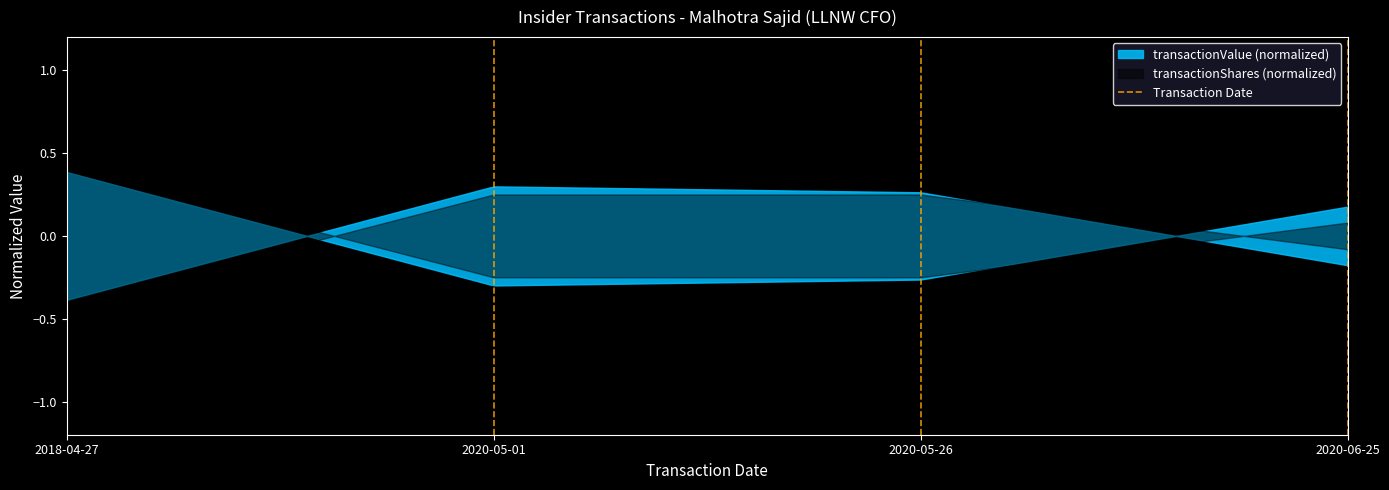

What is the sum of all values?

1